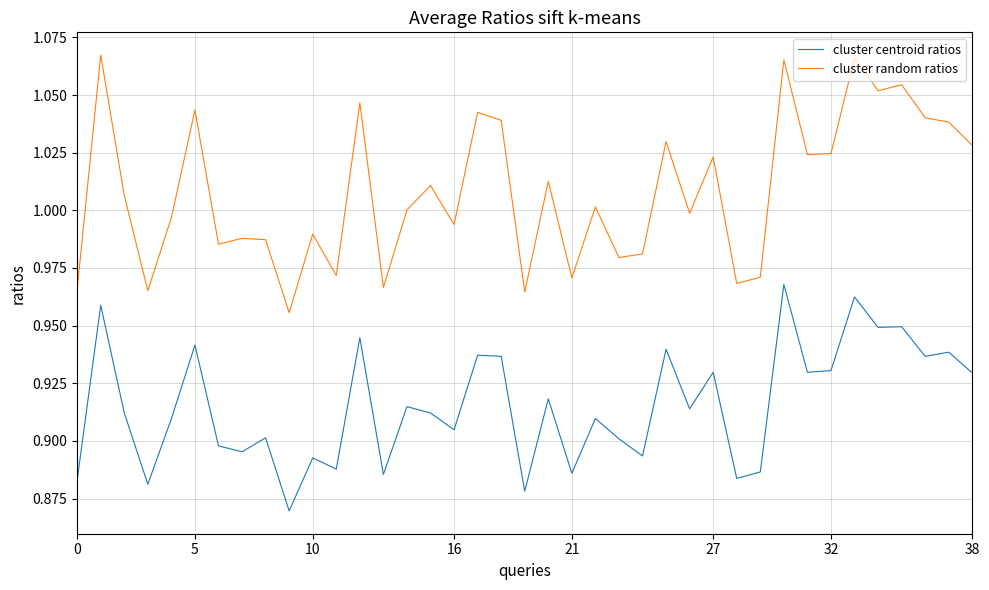

How many interior local valleys does the cluster random ratios series have?

13